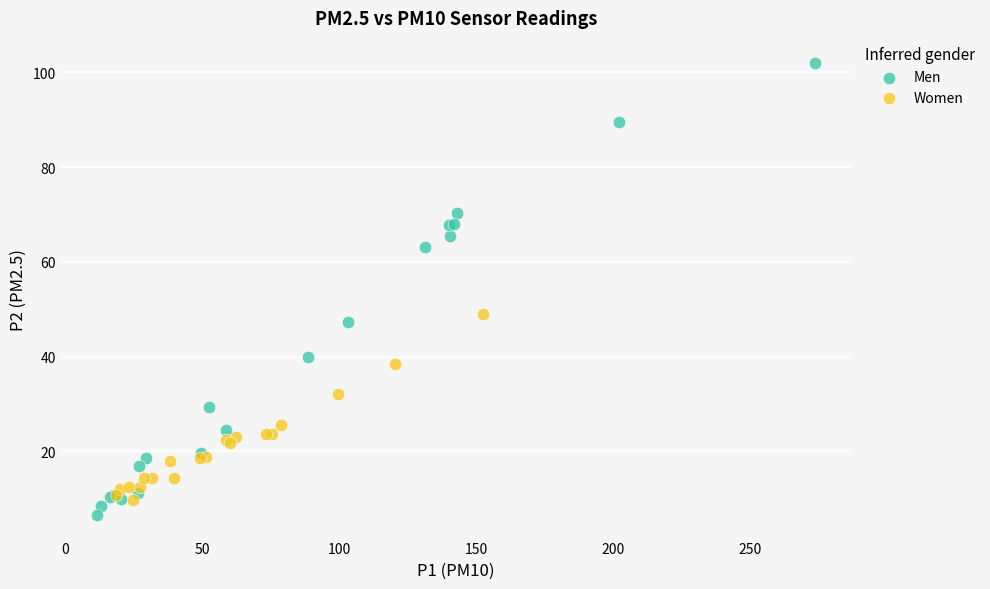

Which series has the widest spread of Y values?

Men